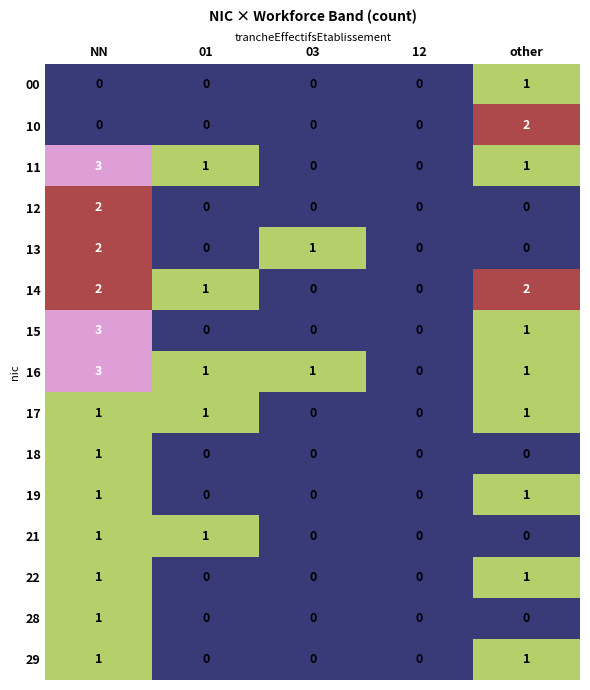

At which category does the chart reach its peak across all series?

NN